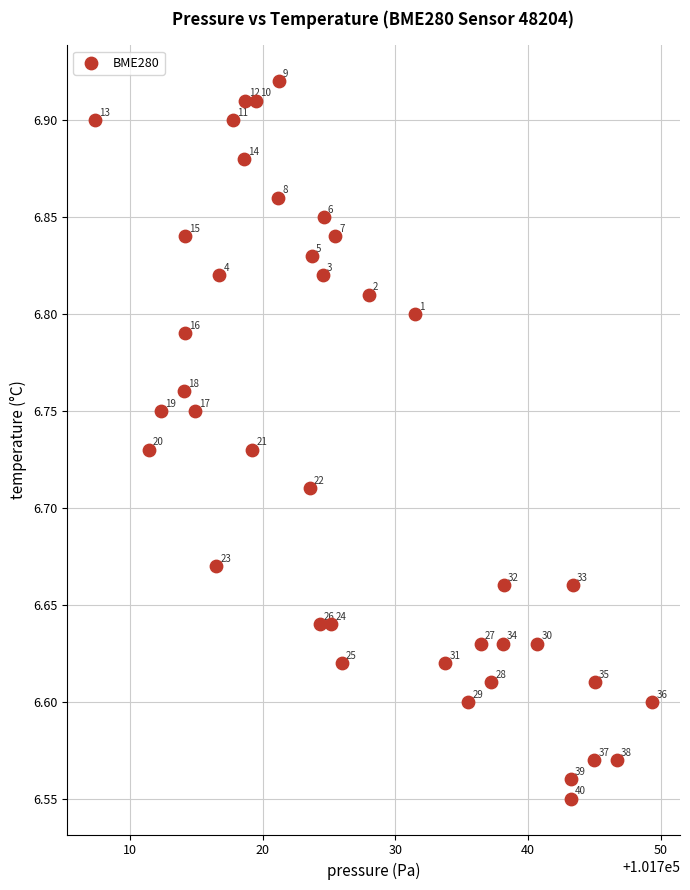

What is the range of Y values (max minus min)?

0.4